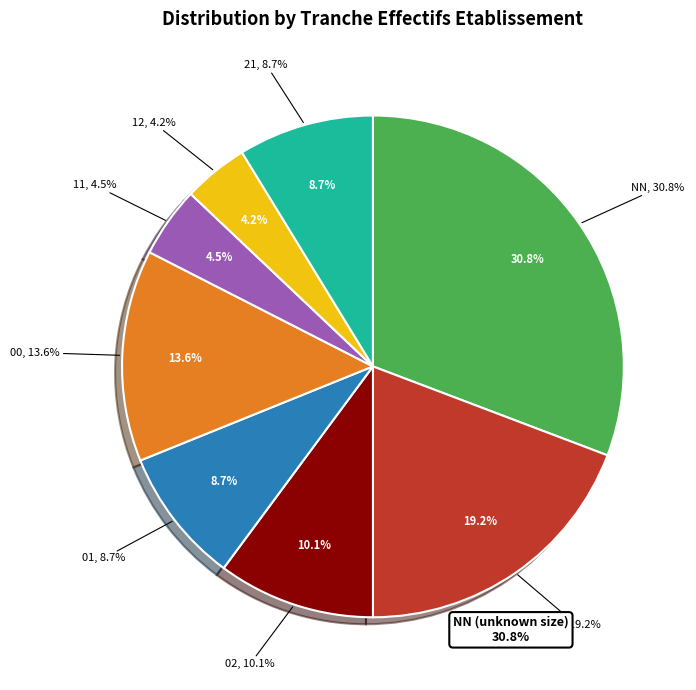

To the nearest percent, what is the average slice percentage?

12%